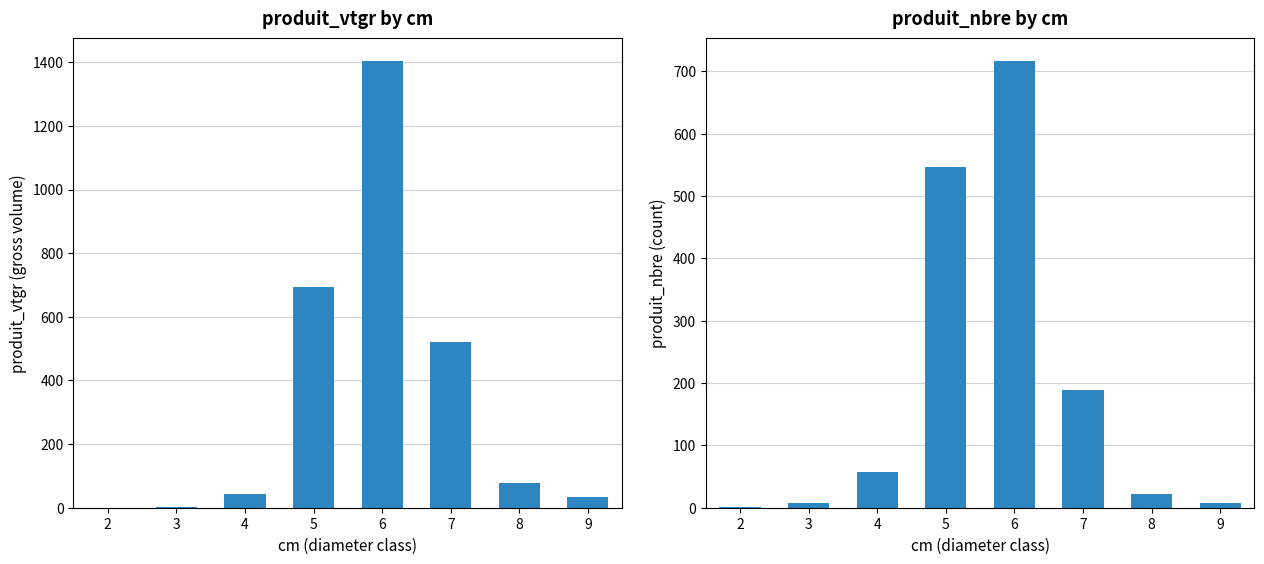

What is the difference between the produit_vtgr values at 9 and 8?

44.6